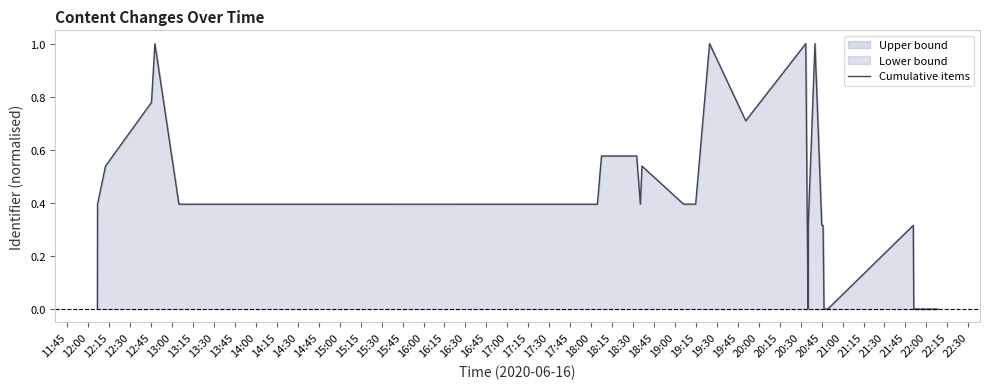

What is the difference between the maximum and minimum values?

1.0